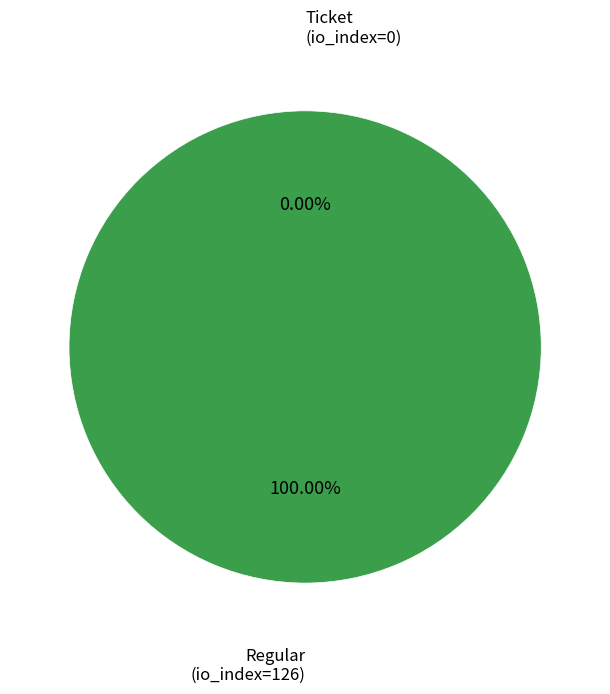

To the nearest percent, what is the average slice percentage?

50%